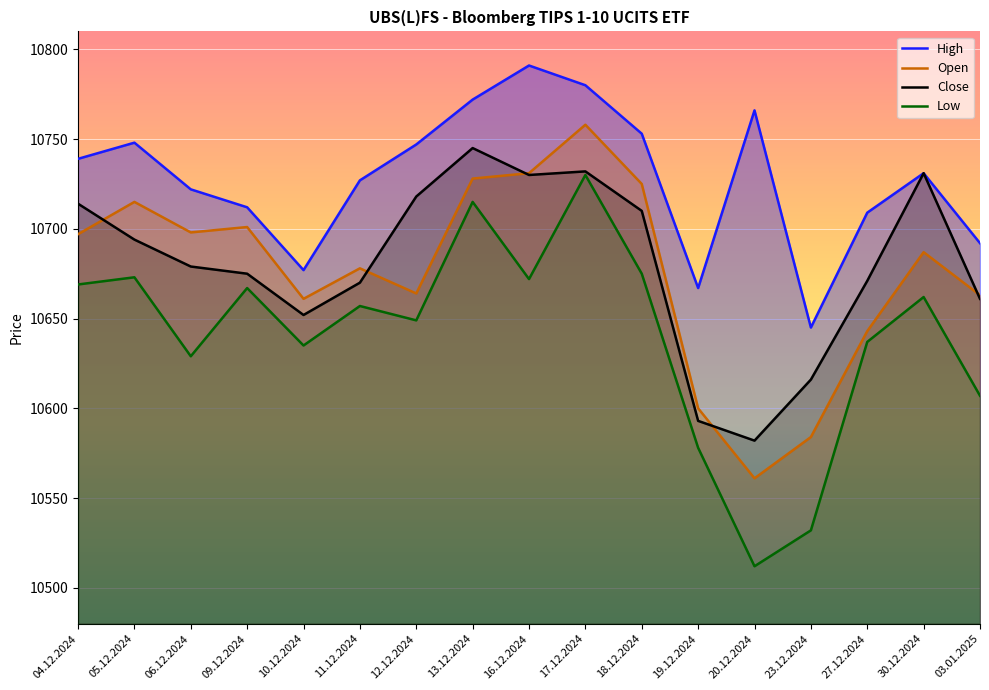

Is it true that Close equals 4976 at 04.12.2024?

False